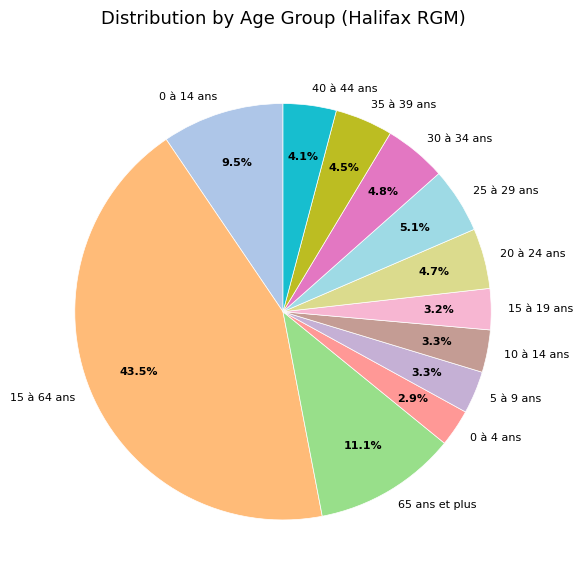

Which category has the biggest portion of the pie?

15 à 64 ans